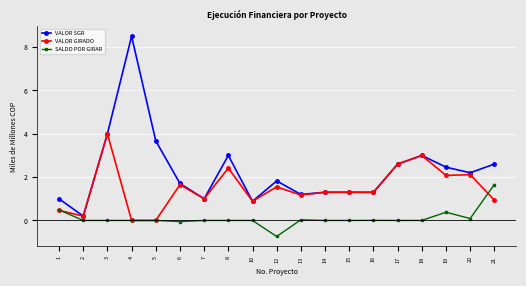

How many distinct data groups are displayed?

3